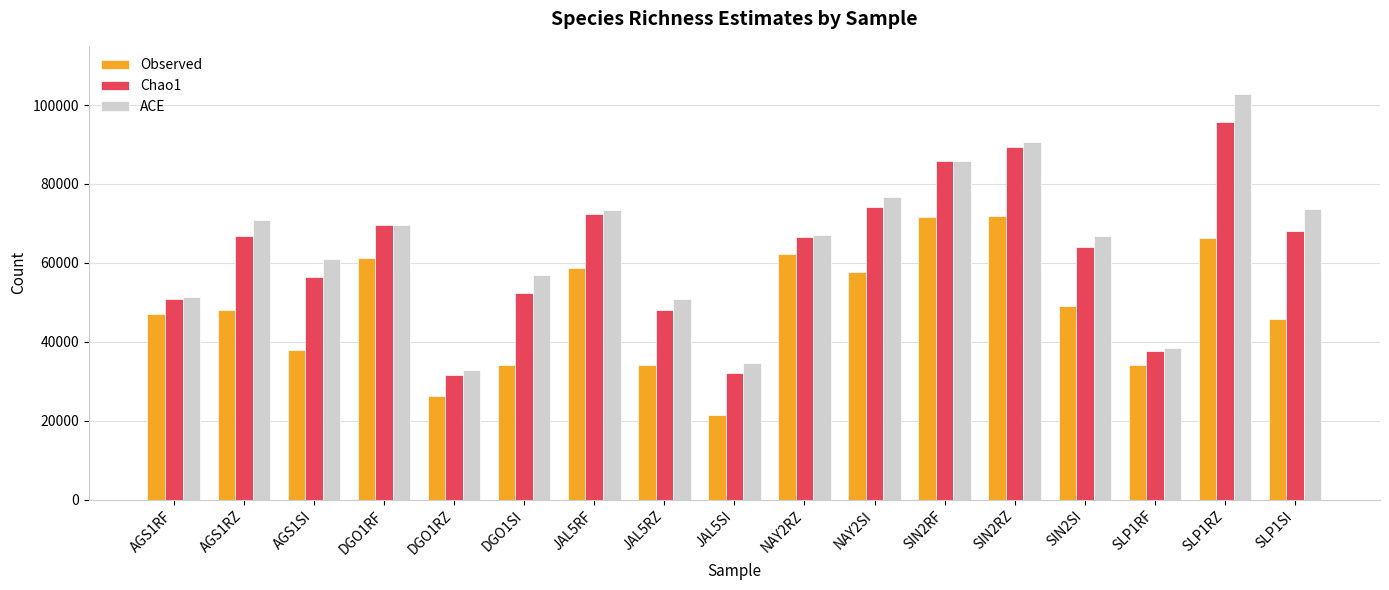

What is the label of the 17th bar from the right?

AGS1RF